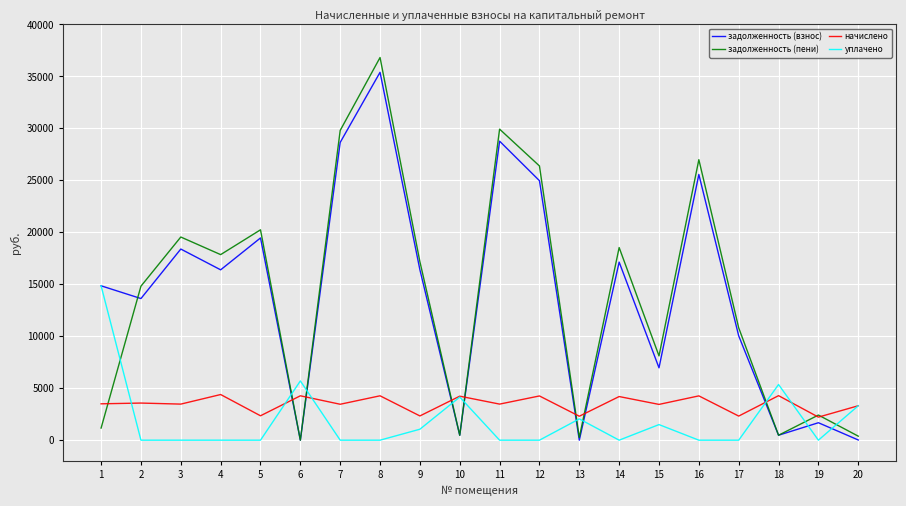

Which series has the largest range (max minus min)?

задолженность (пени)